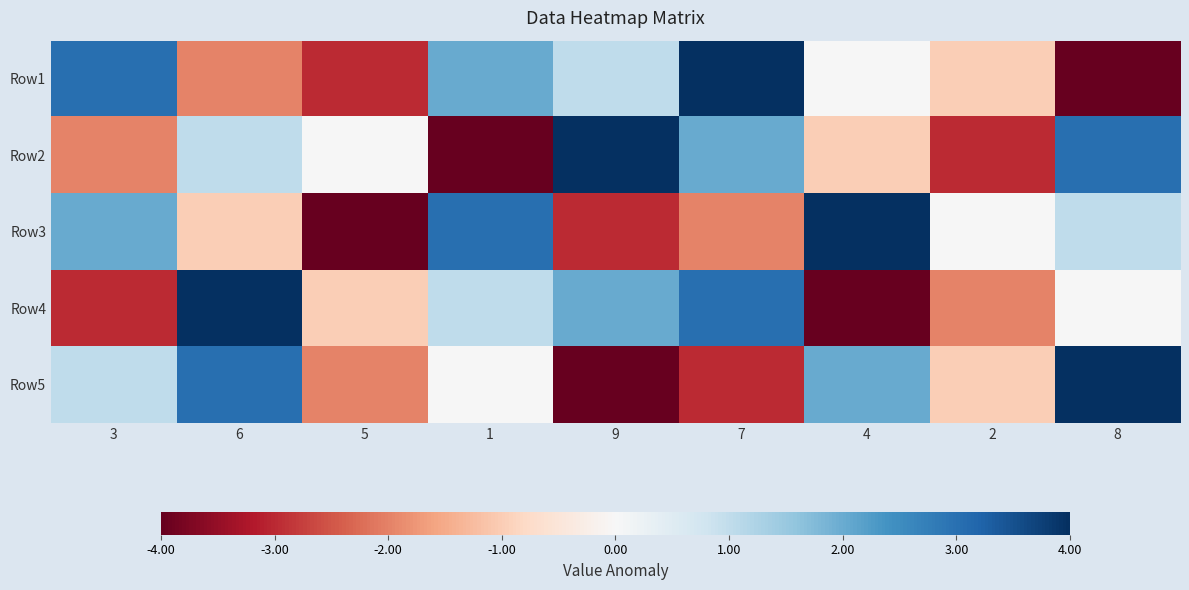

Which series changed the most between 1 and 8?

Row2